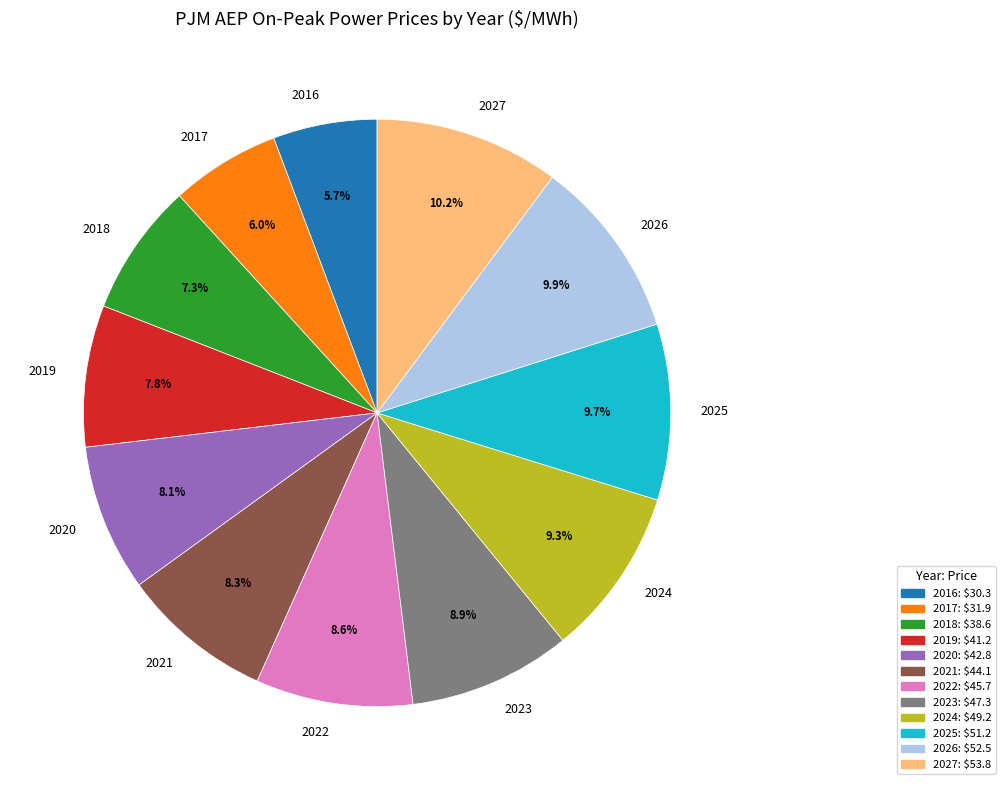

How much of the chart is everything except 2016?

94.3%